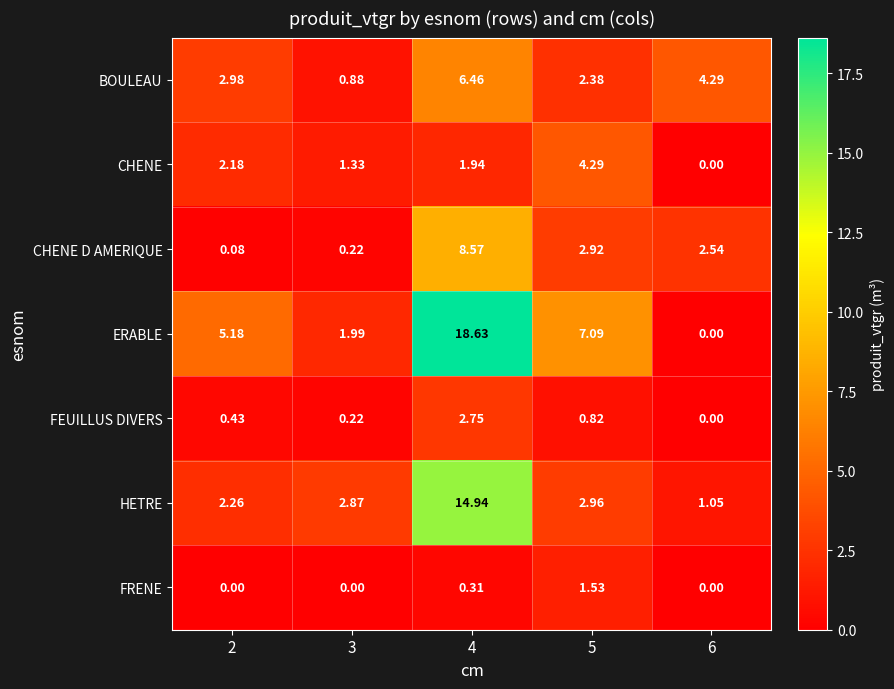

List the series in order of their peak value, lowest first.

FRENE, FEUILLUS DIVERS, CHENE, BOULEAU, CHENE D AMERIQUE, HETRE, ERABLE